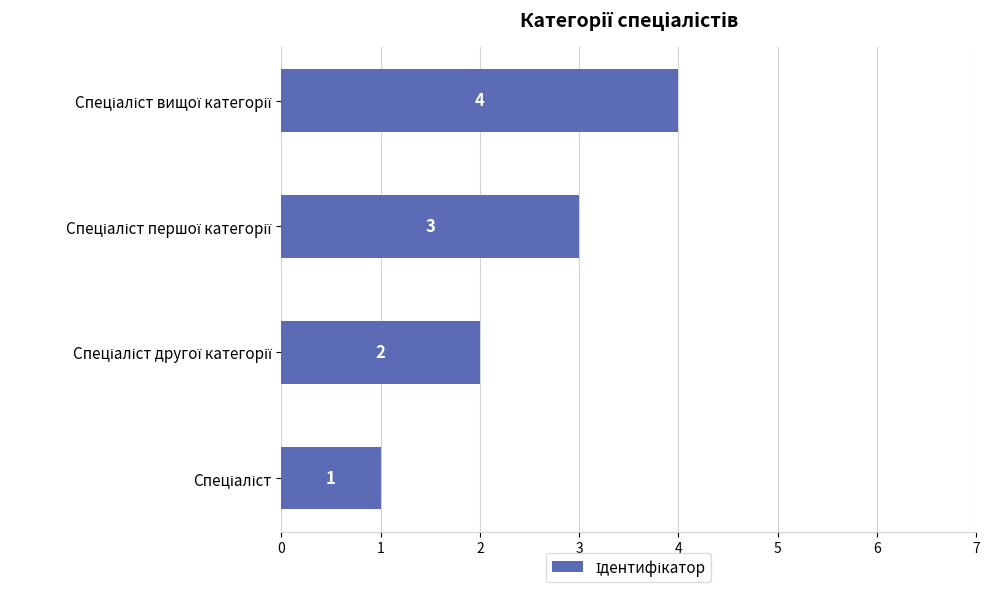

Does the chart contain stacked bars?

No